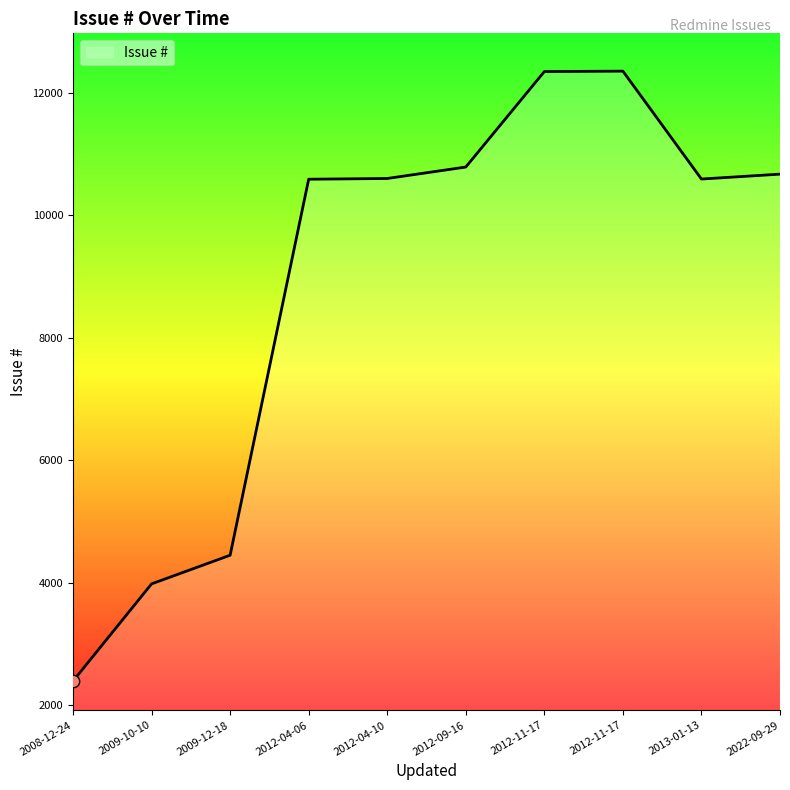

What is the change in value from 2009-12-18 to 2012-04-10?

+6156